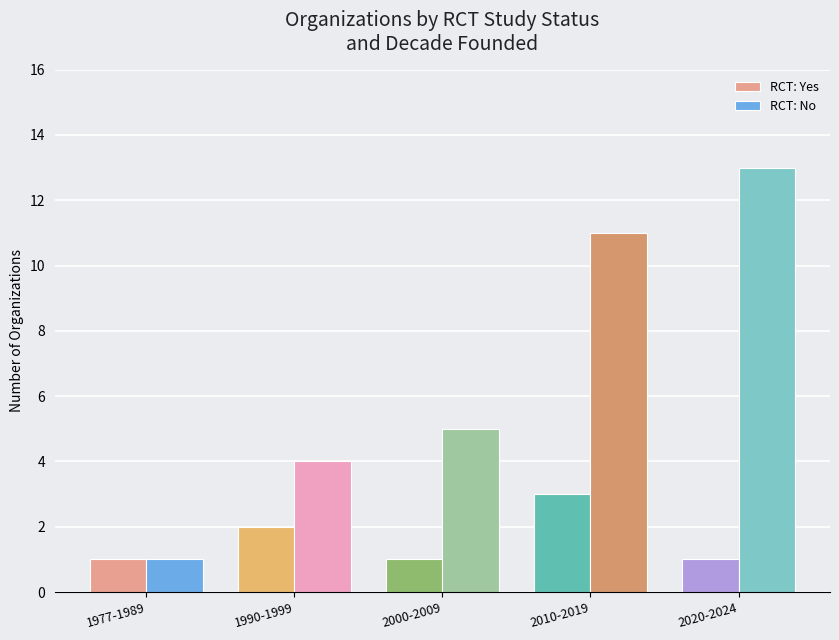

Count the number of data series in this chart.

2